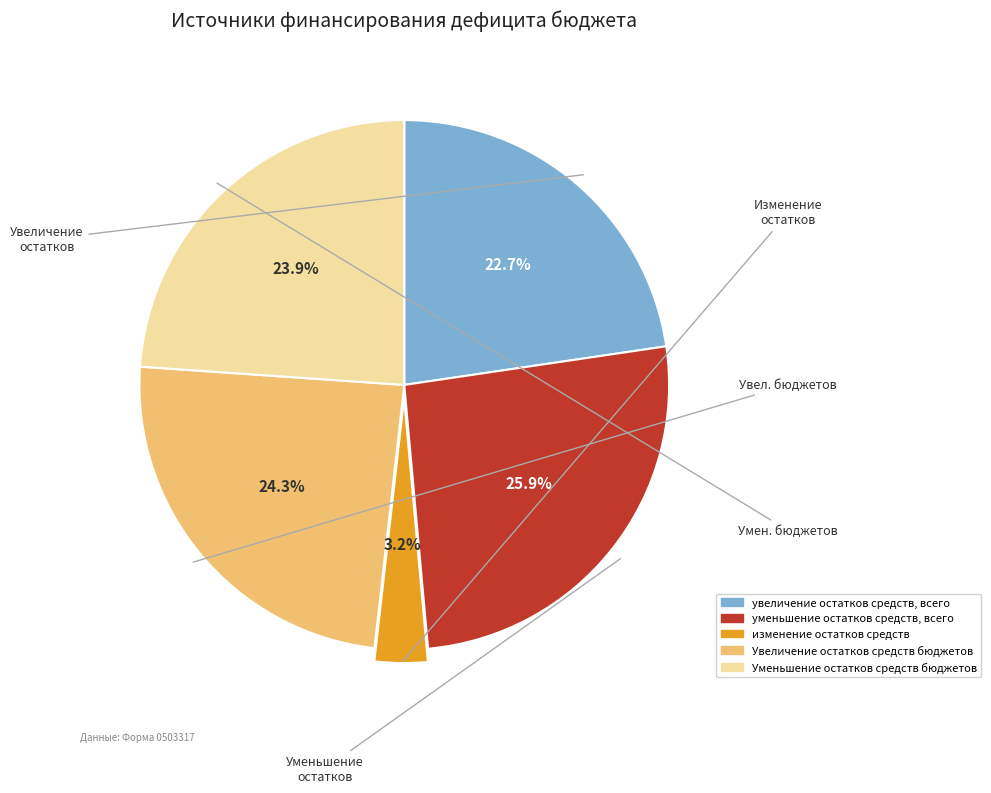

Rank the categories by value from highest to lowest.

уменьшение остатков средств, всего, Увеличение остатков средств бюджетов, Уменьшение остатков средств бюджетов, увеличение остатков средств, всего, изменение остатков средств